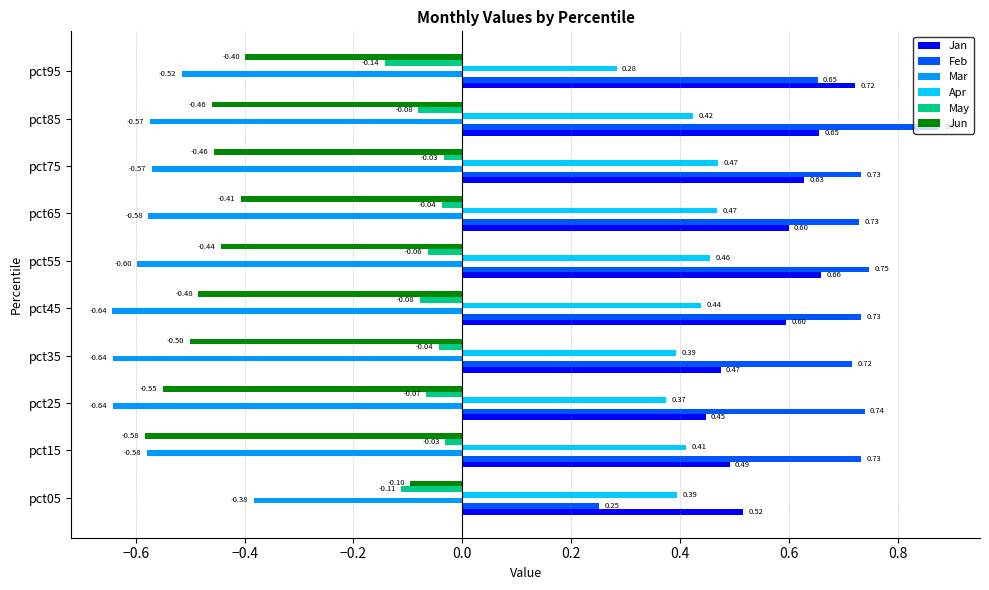

What is the sum of the Jun values at pct45 and pct25?

-1.0